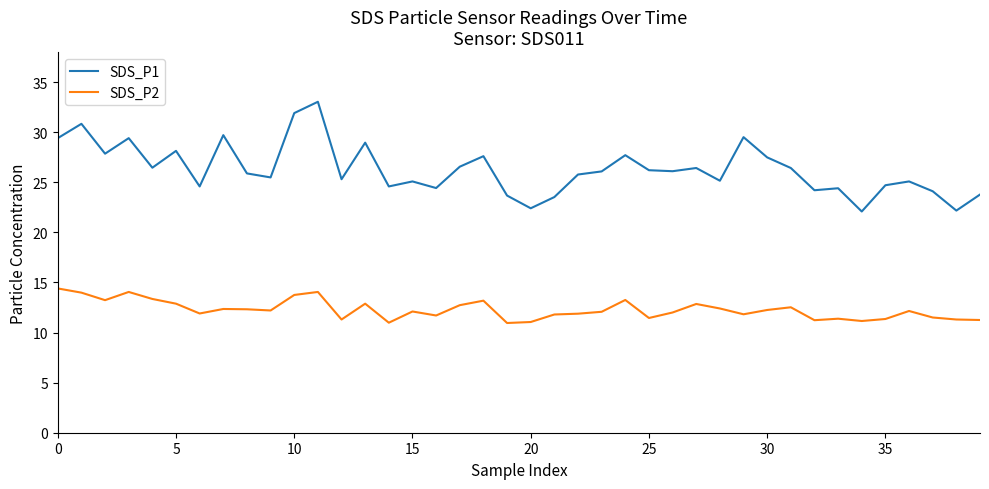

Which series has the largest total across all categories?

SDS_P1